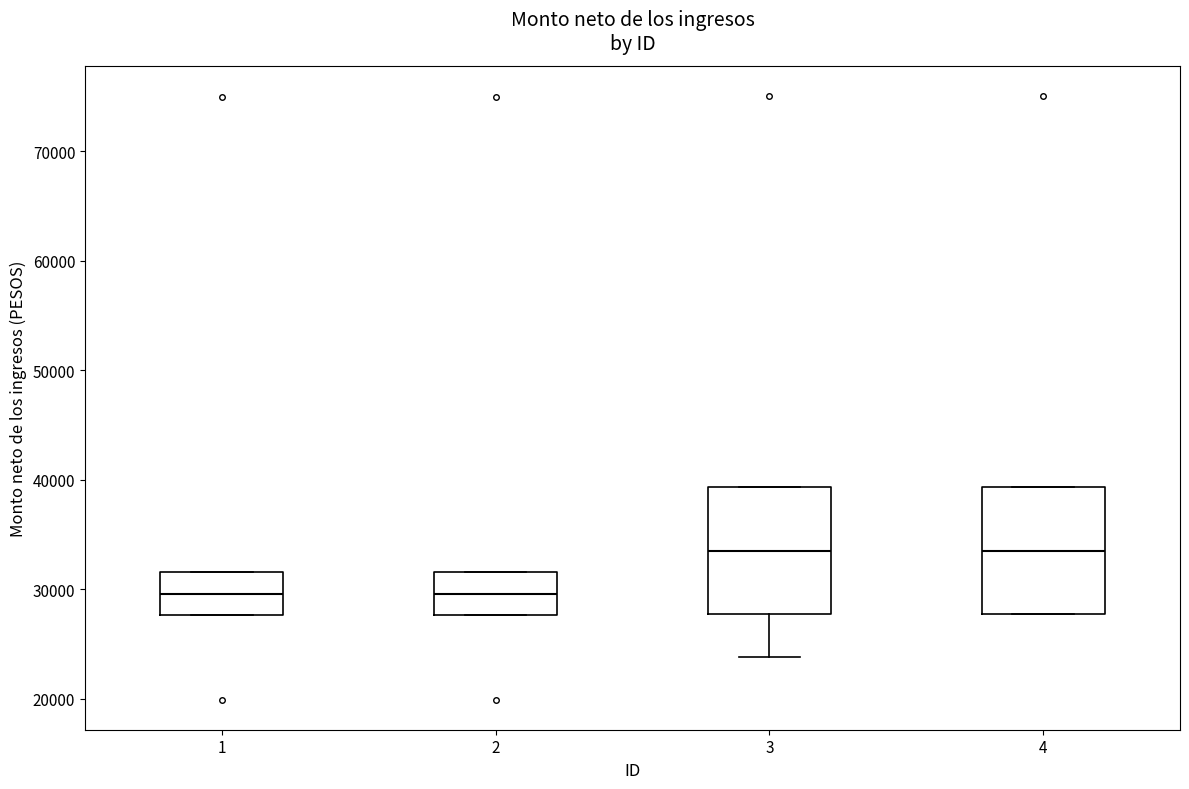

Reading left to right, read every box against the y-axis: the position of its median line, the range the box covers, and the ends of its whiskers. The values are not printed on the chart, so give them approximately, as read against the axis.

1: median 30000, box 28000 to 32000, whiskers 28000 to 32000
2: median 30000, box 28000 to 32000, whiskers 28000 to 32000
3: median 34000, box 28000 to 39000, whiskers 24000 to 39000
4: median 34000, box 28000 to 39000, whiskers 28000 to 39000